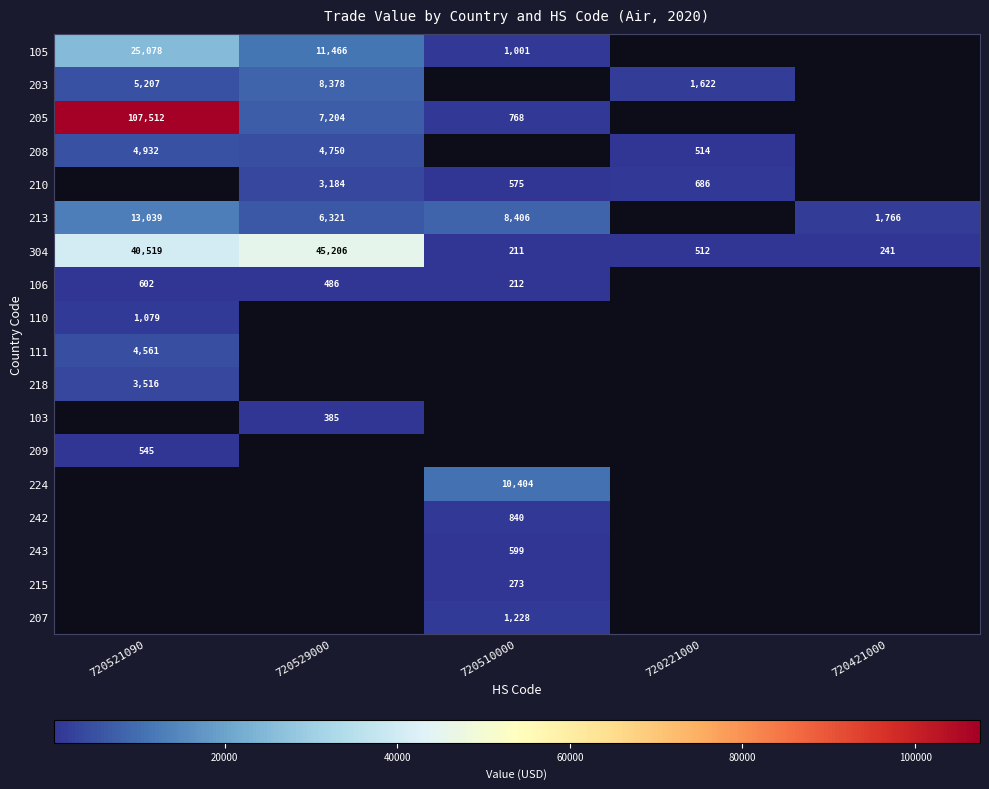

The 106 series shows 316 at 720529000. True or false?

False